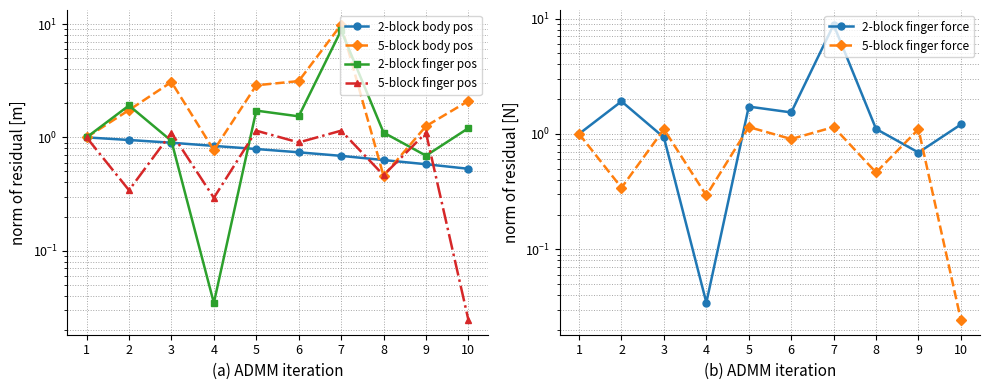

What is the total value across all series at 2?

7.2